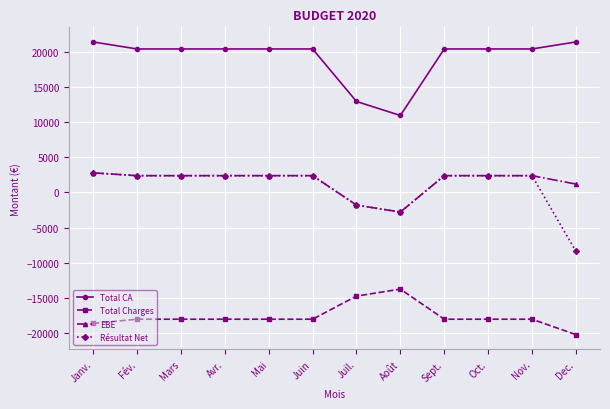

Reading left to right, transcribe all the data shown in this chart.

Total CA: Janv.=21500.0	Fév.=20500.0	Mars=20500.0	Avr.=20500.0	Mai=20500.0	Juin=20500.0	Juil.=13000.0	Août=11000.0	Sept.=20500.0	Oct.=20500.0	Nov.=20500.0	Dec.=21500.0
Total Charges: Janv.=-18697.0	Fév.=-18097.0	Mars=-18097.0	Avr.=-18097.0	Mai=-18097.0	Juin=-18097.0	Juil.=-14797.0	Août=-13797.0	Sept.=-18097.0	Oct.=-18097.0	Nov.=-18097.0	Dec.=-20297.0
EBE: Janv.=2803.0	Fév.=2403.0	Mars=2403.0	Avr.=2403.0	Mai=2403.0	Juin=2403.0	Juil.=-1797.0	Août=-2797.0	Sept.=2403.0	Oct.=2403.0	Nov.=2403.0	Dec.=1203.0
Résultat Net: Janv.=2803.0	Fév.=2403.0	Mars=2403.0	Avr.=2403.0	Mai=2403.0	Juin=2403.0	Juil.=-1797.0	Août=-2797.0	Sept.=2403.0	Oct.=2403.0	Nov.=2403.0	Dec.=-8392.4